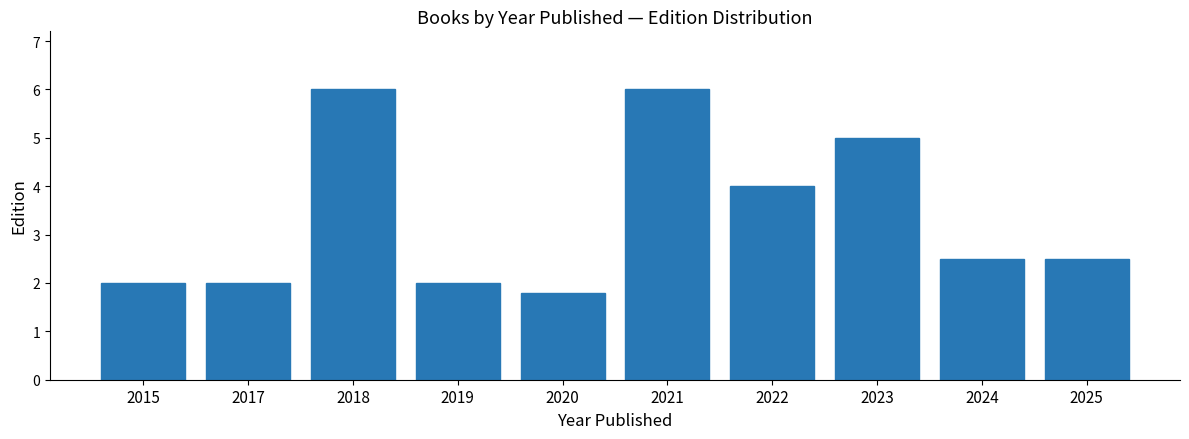

Count the number of data series in this chart.

1